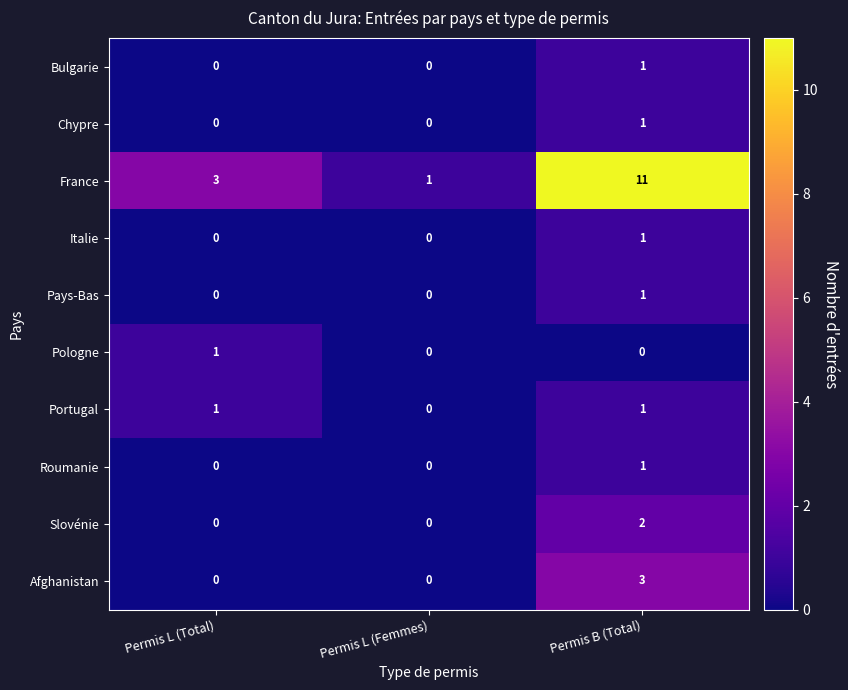

At how many categories does at least one series exceed 0?

3